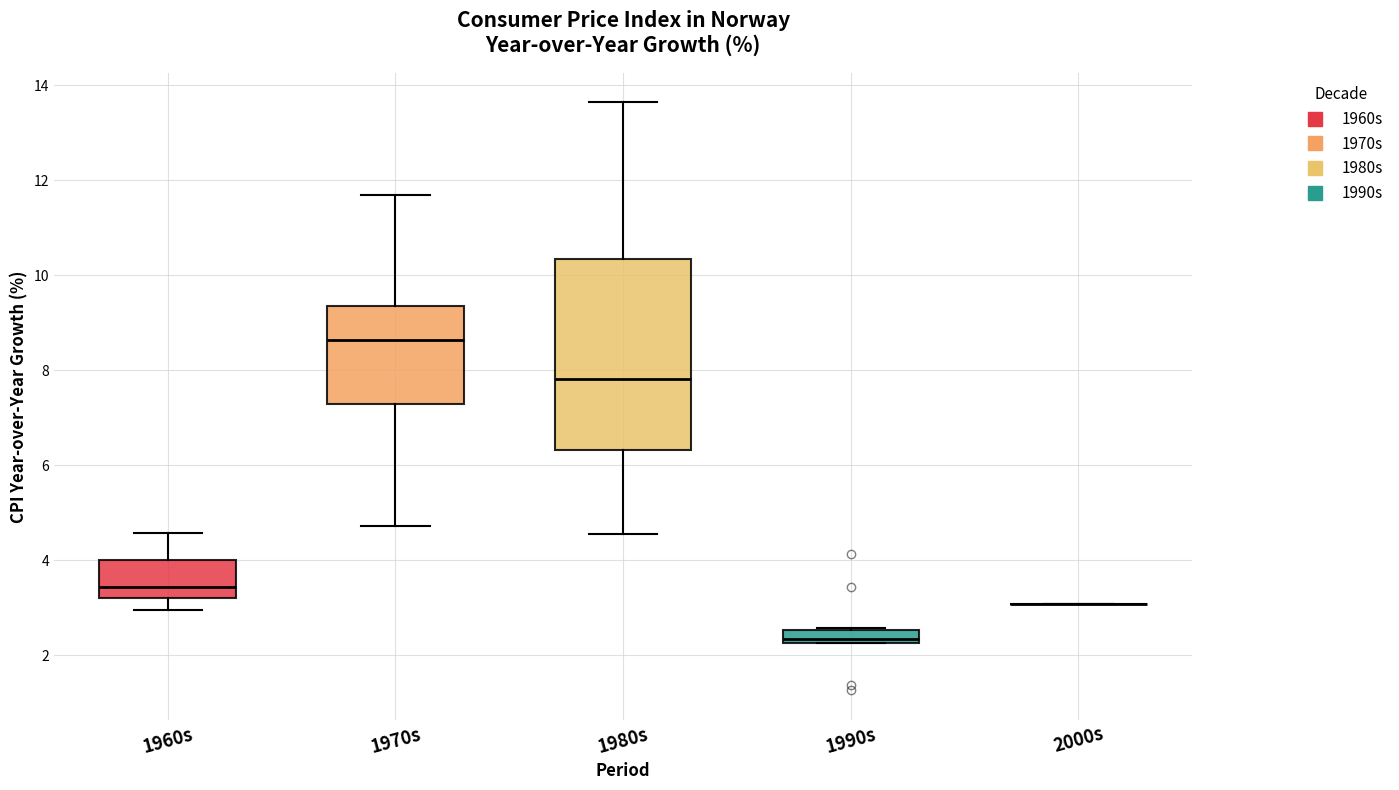

Where does the upper whisker of the box for 1970s end on the y-axis? The values are not printed on the chart, so give them approximately, as read against the axis.

11.6